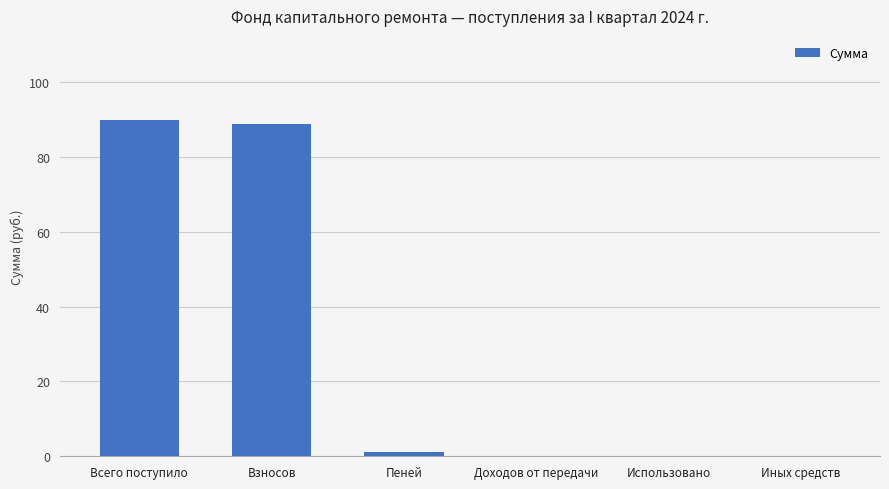

Reading left to right, transcribe all the data shown in this chart.

89.9	88.7	1.2	0.0	0.0	0.0